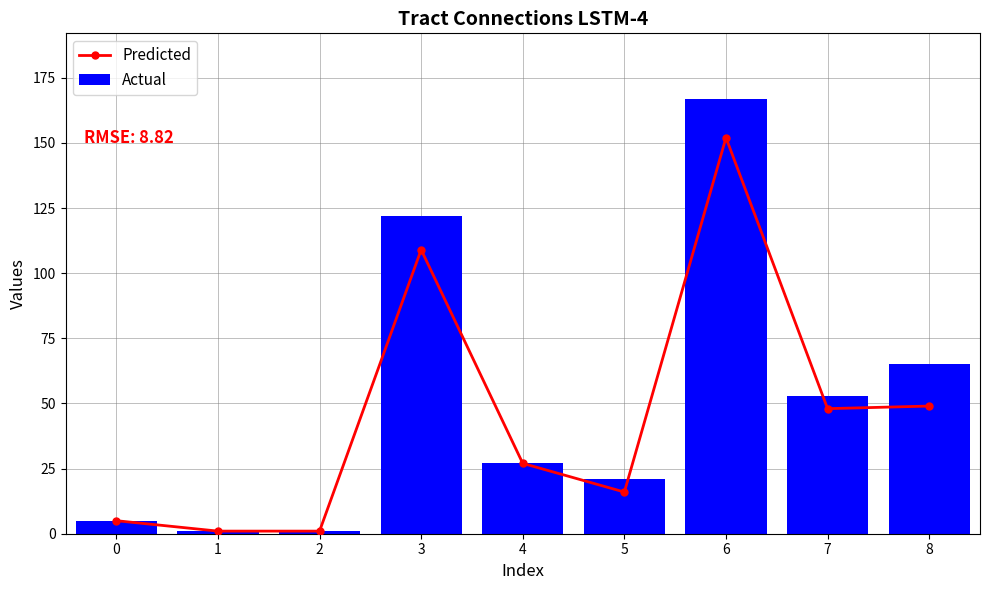

Is the value of Predicted at 4 greater than the value of Actual at 5?

Yes